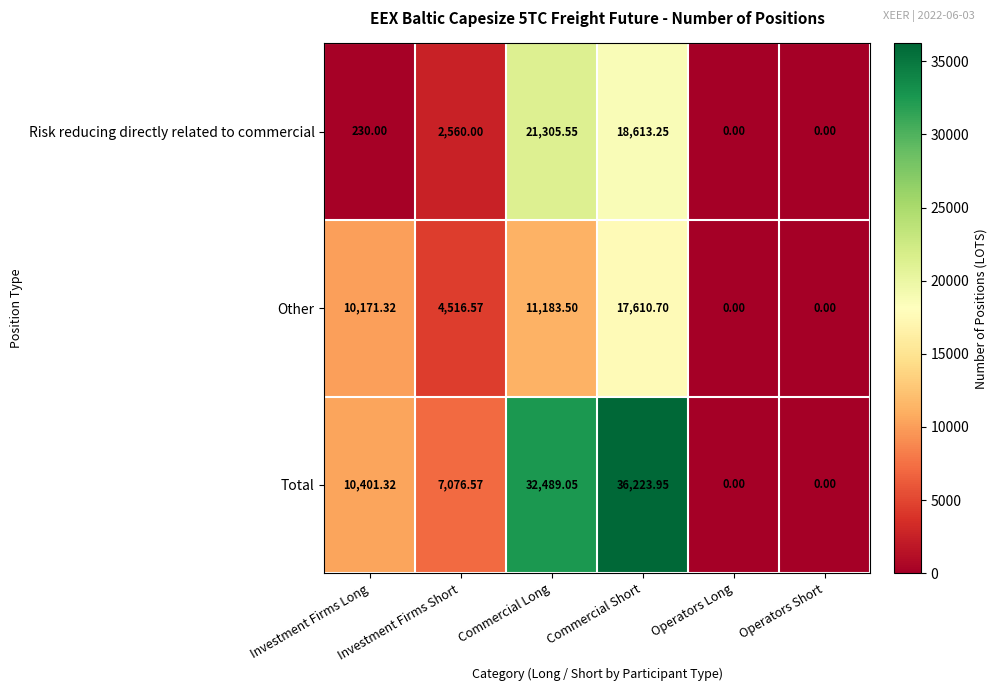

How many series are shown in this chart?

3